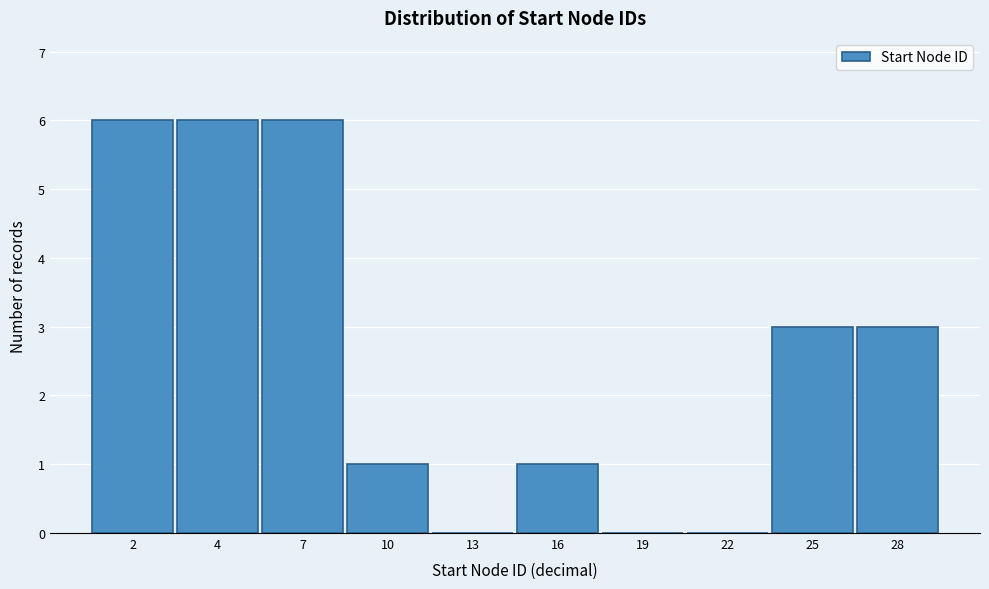

Reading left to right, transcribe all the data shown in this chart.

2=6	4=6	7=6	10=1	13=0	16=1	19=0	22=0	25=3	28=3